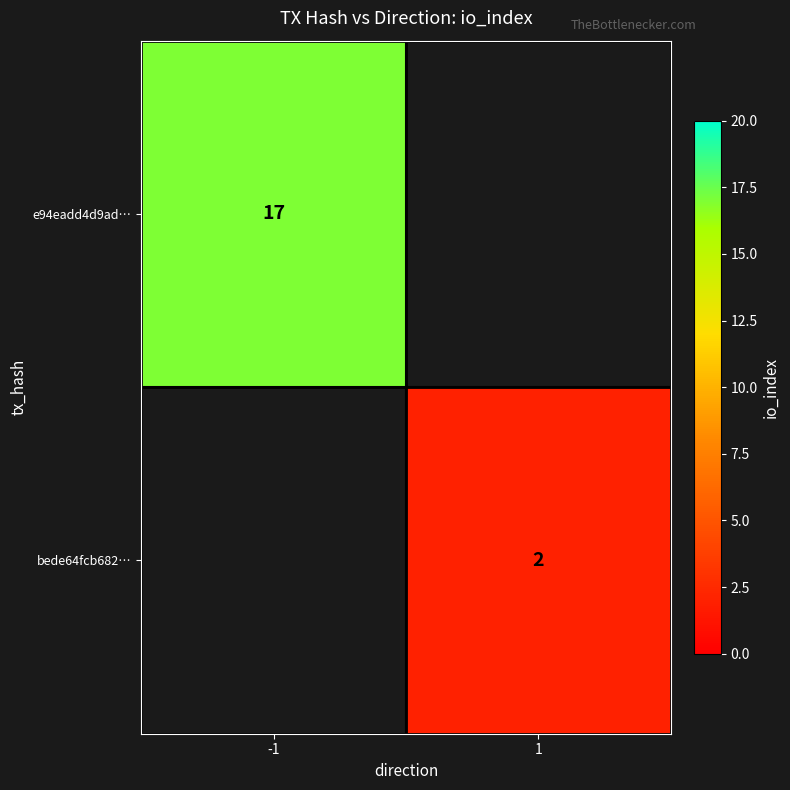

Is it true that e94eadd4d9ad… equals 5.3 at -1?

False